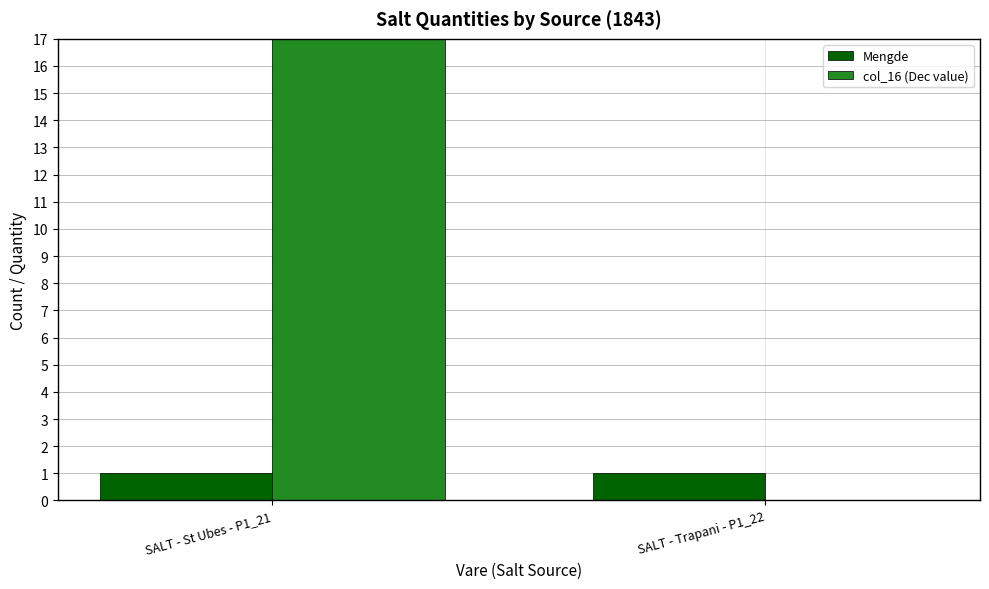

What is the minimum value for Mengde?

1